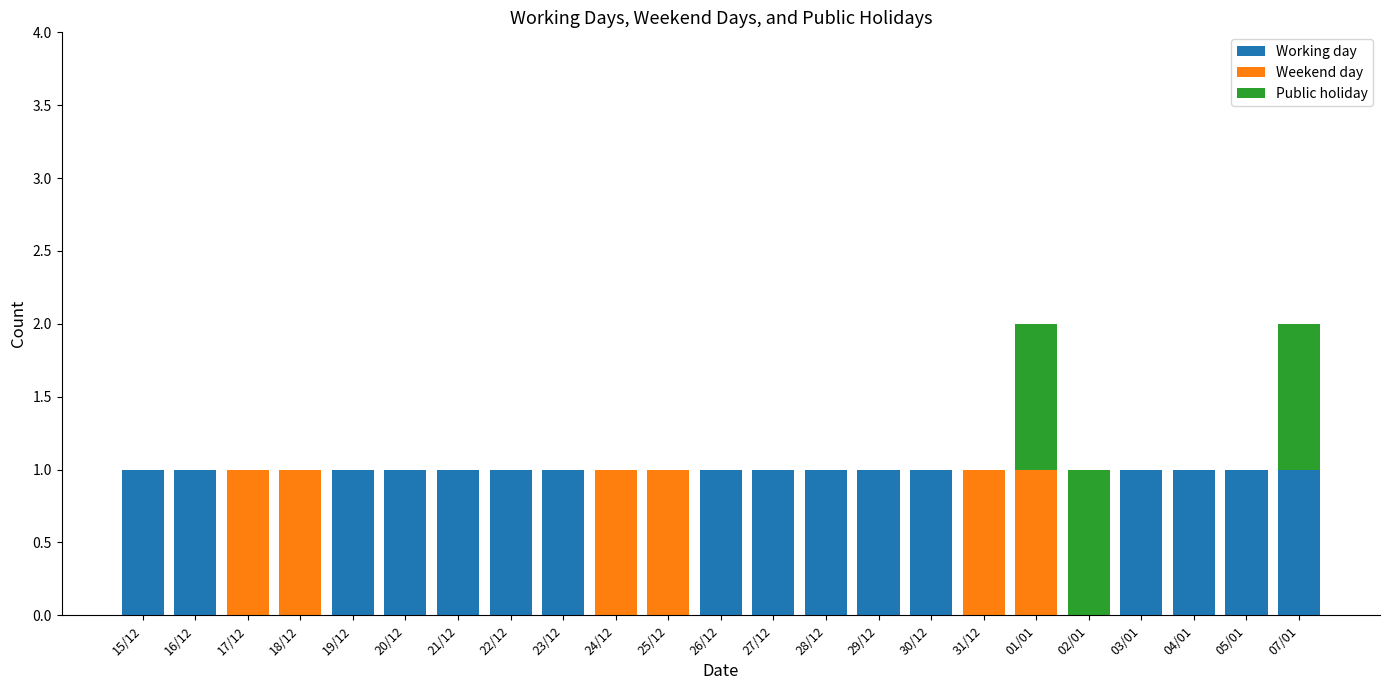

True or false: Working day has a value of 1 at 03/01.

True